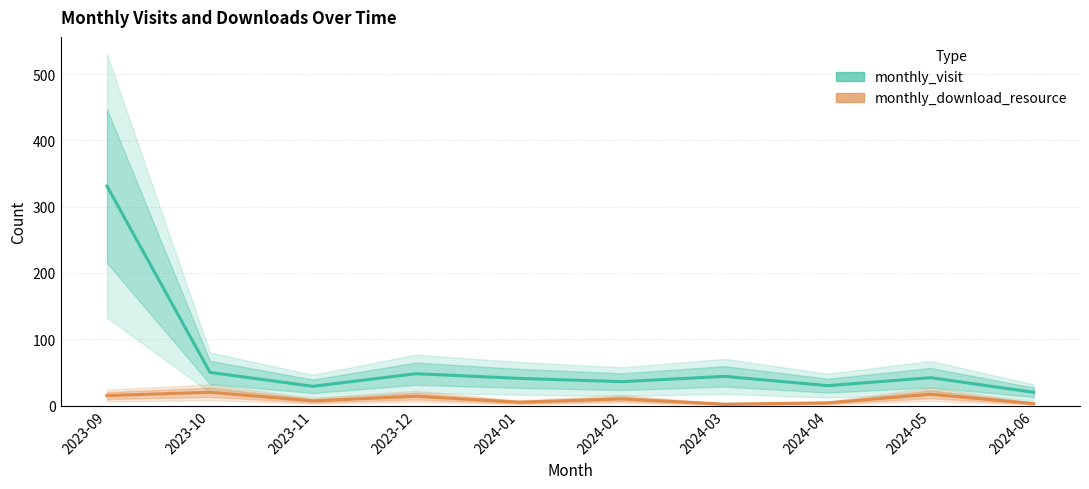

Reading left to right, list all the values displayed in this chart.

monthly_visit: 2023-09=331	2023-10=50	2023-11=29	2023-12=48	2024-01=41	2024-02=36	2024-03=44	2024-04=30	2024-05=42	2024-06=20
monthly_download_resource: 2023-09=15	2023-10=20	2023-11=7	2023-12=14	2024-01=5	2024-02=10	2024-03=2	2024-04=4	2024-05=17	2024-06=3